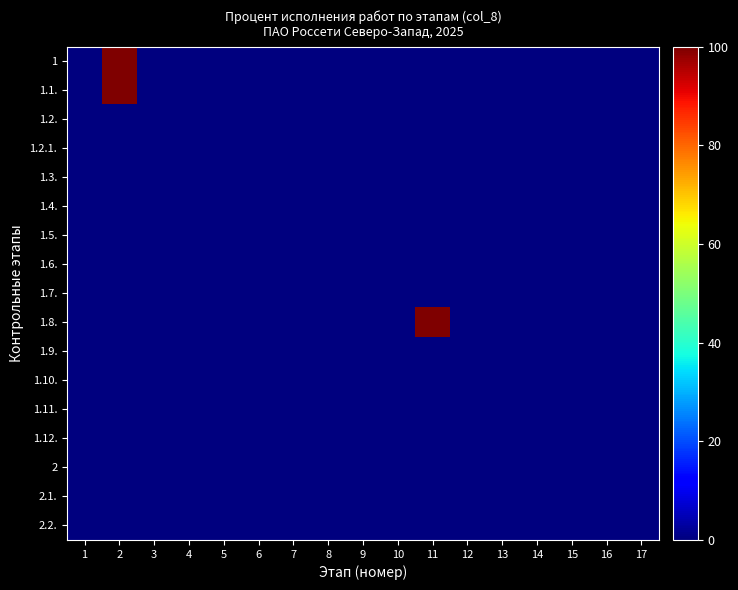

Reading left to right, list all the values displayed in this chart.

1: 1=0	2=100	3=0	4=0	5=0	6=0	7=0	8=0	9=0	10=0	11=0	12=0	13=0	14=0	15=0	16=0	17=0
1.1.: 1=0	2=100	3=0	4=0	5=0	6=0	7=0	8=0	9=0	10=0	11=0	12=0	13=0	14=0	15=0	16=0	17=0
1.2.: 1=0	2=0	3=0	4=0	5=0	6=0	7=0	8=0	9=0	10=0	11=0	12=0	13=0	14=0	15=0	16=0	17=0
1.2.1.: 1=0	2=0	3=0	4=0	5=0	6=0	7=0	8=0	9=0	10=0	11=0	12=0	13=0	14=0	15=0	16=0	17=0
1.3.: 1=0	2=0	3=0	4=0	5=0	6=0	7=0	8=0	9=0	10=0	11=0	12=0	13=0	14=0	15=0	16=0	17=0
1.4.: 1=0	2=0	3=0	4=0	5=0	6=0	7=0	8=0	9=0	10=0	11=0	12=0	13=0	14=0	15=0	16=0	17=0
1.5.: 1=0	2=0	3=0	4=0	5=0	6=0	7=0	8=0	9=0	10=0	11=0	12=0	13=0	14=0	15=0	16=0	17=0
1.6.: 1=0	2=0	3=0	4=0	5=0	6=0	7=0	8=0	9=0	10=0	11=0	12=0	13=0	14=0	15=0	16=0	17=0
1.7.: 1=0	2=0	3=0	4=0	5=0	6=0	7=0	8=0	9=0	10=0	11=0	12=0	13=0	14=0	15=0	16=0	17=0
1.8.: 1=0	2=0	3=0	4=0	5=0	6=0	7=0	8=0	9=0	10=0	11=100	12=0	13=0	14=0	15=0	16=0	17=0
1.9.: 1=0	2=0	3=0	4=0	5=0	6=0	7=0	8=0	9=0	10=0	11=0	12=0	13=0	14=0	15=0	16=0	17=0
1.10.: 1=0	2=0	3=0	4=0	5=0	6=0	7=0	8=0	9=0	10=0	11=0	12=0	13=0	14=0	15=0	16=0	17=0
1.11.: 1=0	2=0	3=0	4=0	5=0	6=0	7=0	8=0	9=0	10=0	11=0	12=0	13=0	14=0	15=0	16=0	17=0
1.12.: 1=0	2=0	3=0	4=0	5=0	6=0	7=0	8=0	9=0	10=0	11=0	12=0	13=0	14=0	15=0	16=0	17=0
2: 1=0	2=0	3=0	4=0	5=0	6=0	7=0	8=0	9=0	10=0	11=0	12=0	13=0	14=0	15=0	16=0	17=0
2.1.: 1=0	2=0	3=0	4=0	5=0	6=0	7=0	8=0	9=0	10=0	11=0	12=0	13=0	14=0	15=0	16=0	17=0
2.2.: 1=0	2=0	3=0	4=0	5=0	6=0	7=0	8=0	9=0	10=0	11=0	12=0	13=0	14=0	15=0	16=0	17=0